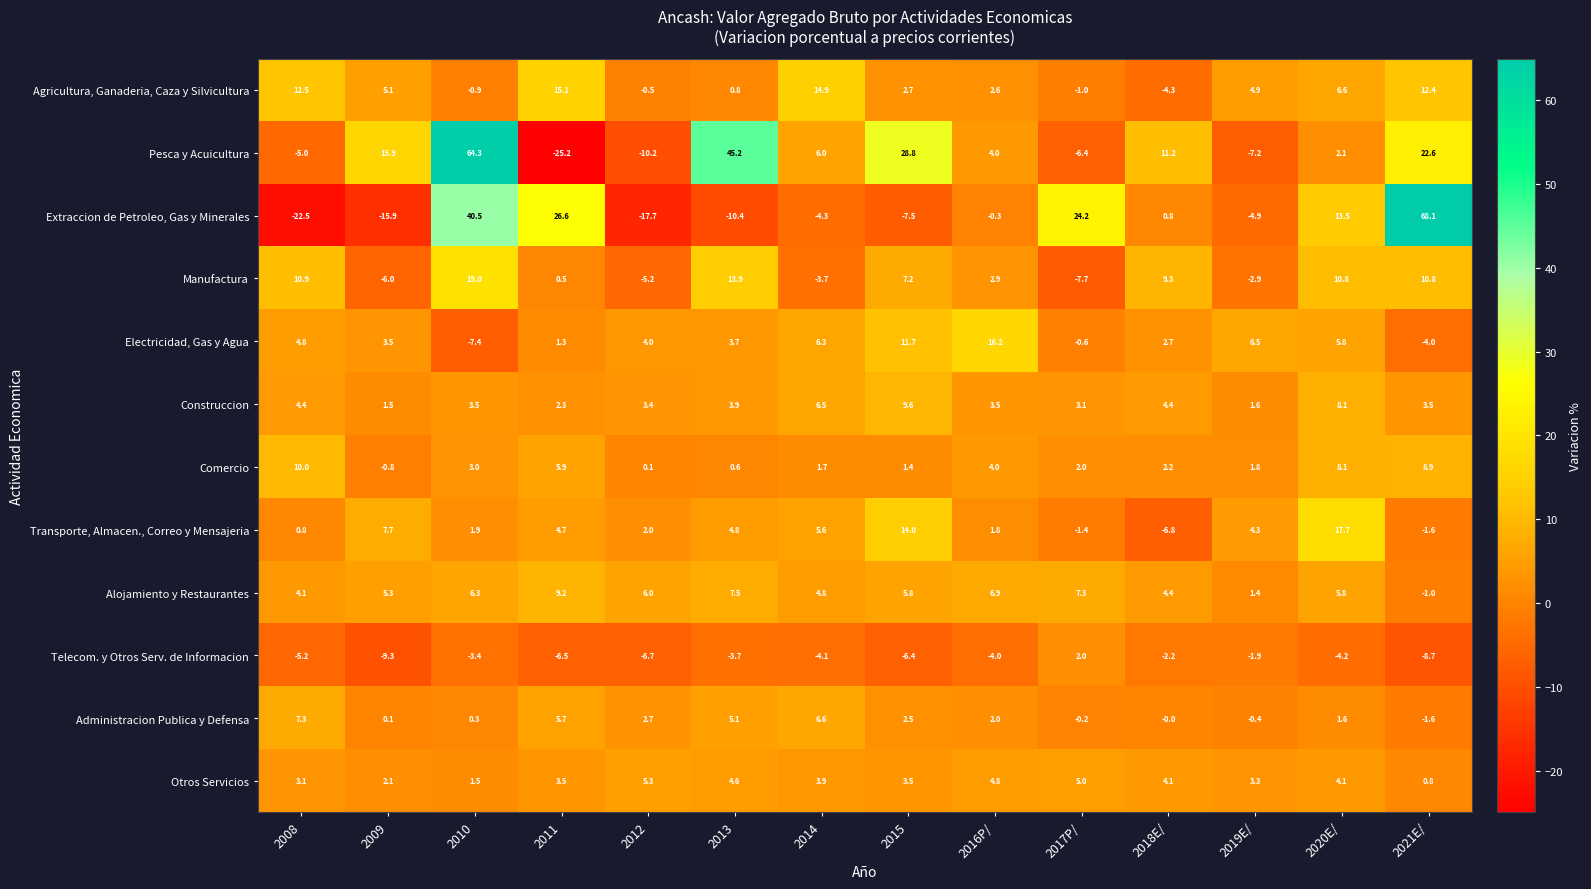

The value of Telecom. y Otros Serv. de Informacion at 2015 is -6.4. True or false?

True